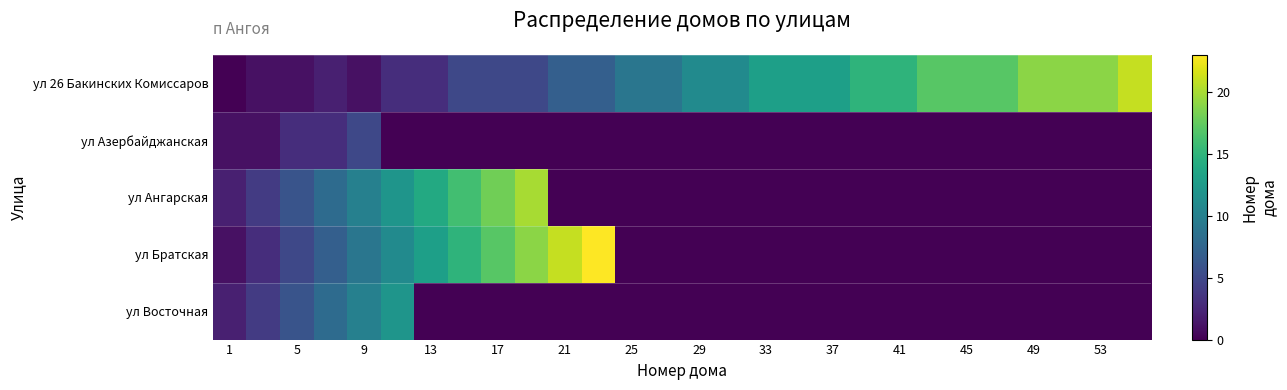

Rank the series by their maximum value, from lowest to highest.

ул Азербайджанская, ул Восточная, ул Ангарская, ул 26 Бакинских Комиссаров, ул Братская